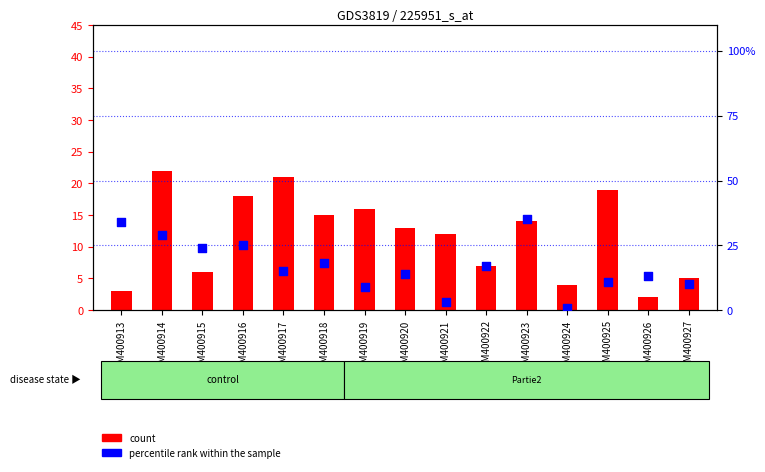

At how many categories does at least one series exceed 12?

12